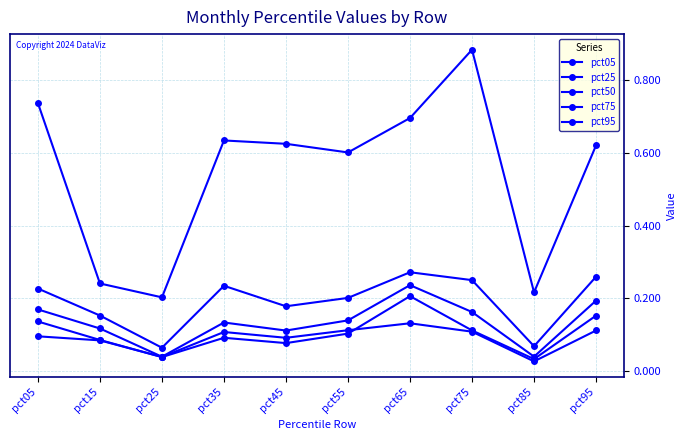

How many lines are shown in the chart?

5